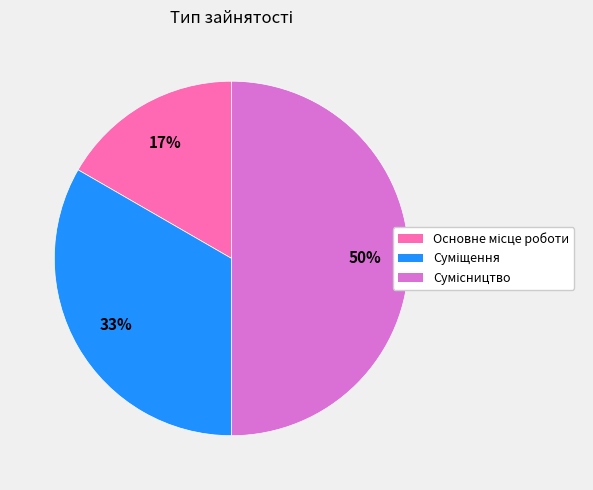

To the nearest percent, what is the average slice percentage?

33%